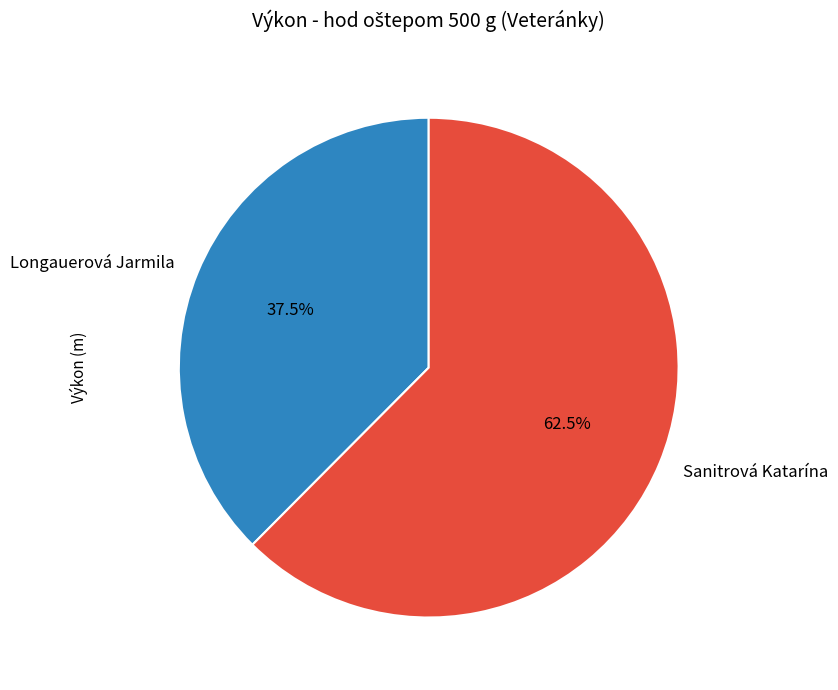

Is there a majority slice in this chart?

Yes